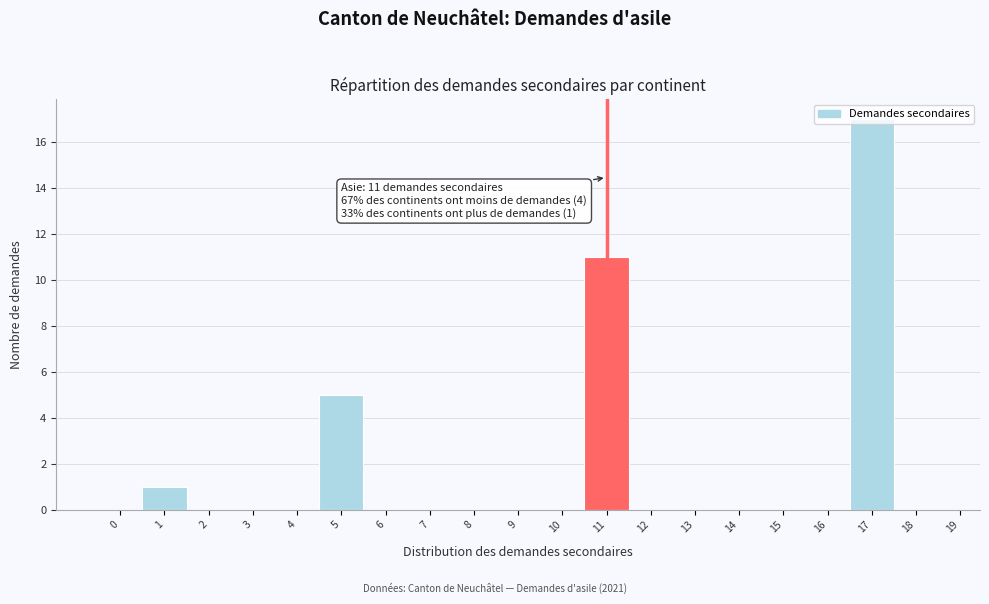

Over which range of the x-axis is the bar tallest?

16.5 to 17.5